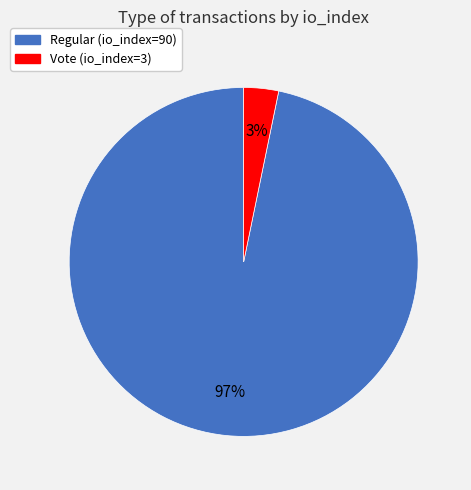

Which category has the biggest portion of the pie?

Regular (io_index=90)